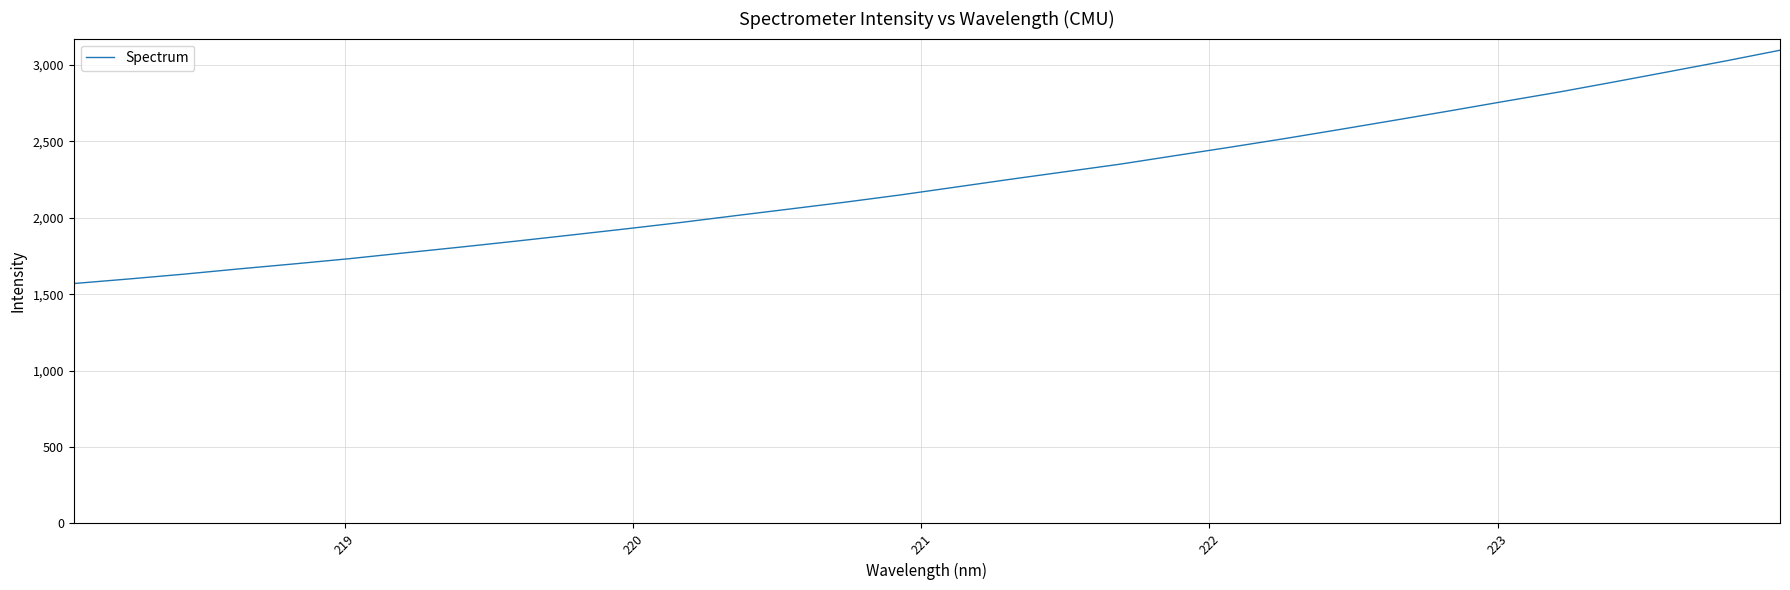

What is the difference between the maximum and minimum values?

1526.8